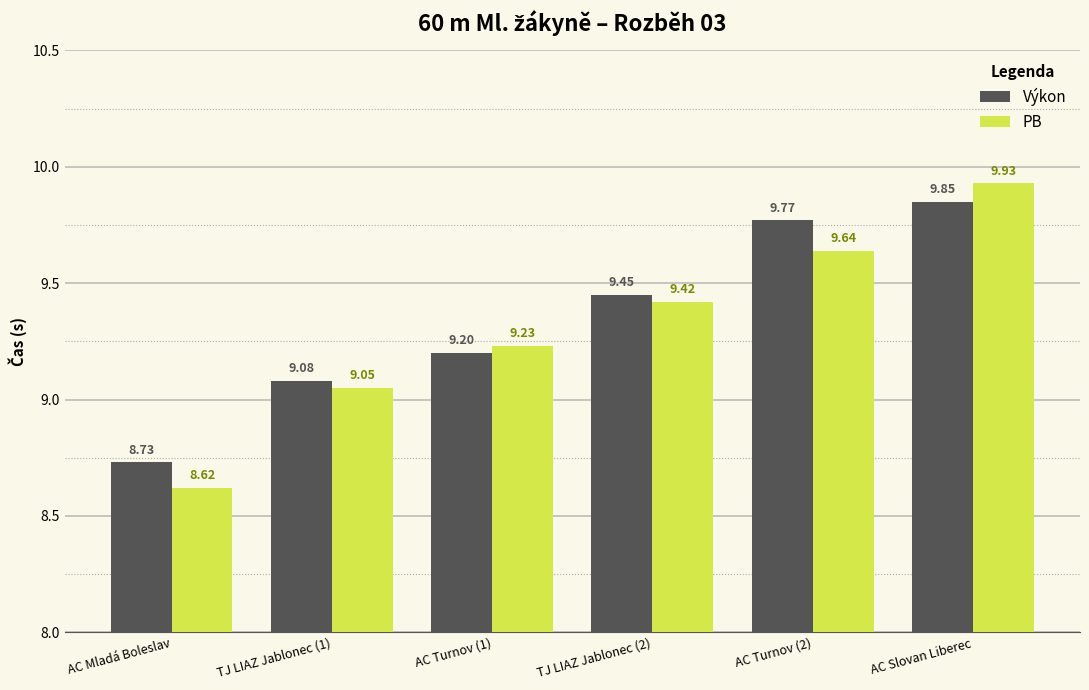

Rank the series at TJ LIAZ Jablonec (2) from lowest to highest value.

PB, Výkon